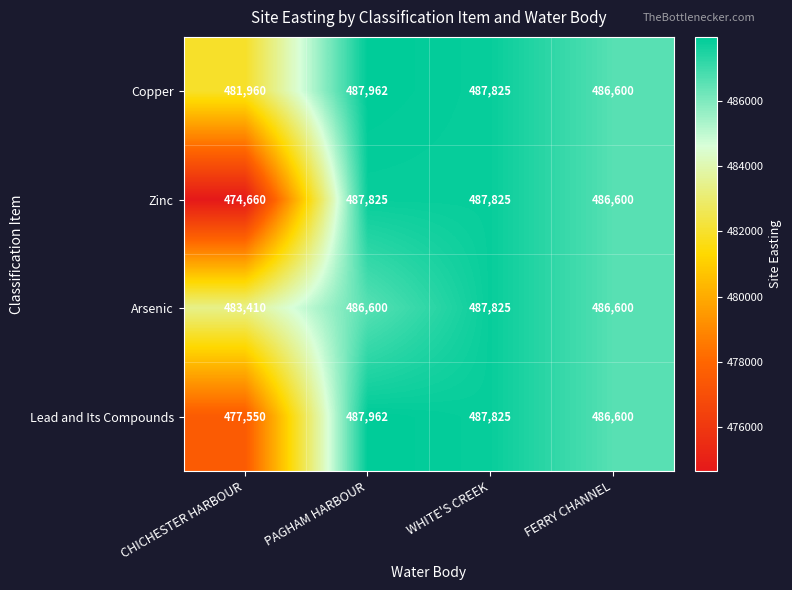

How many categories are shown in the chart?

4